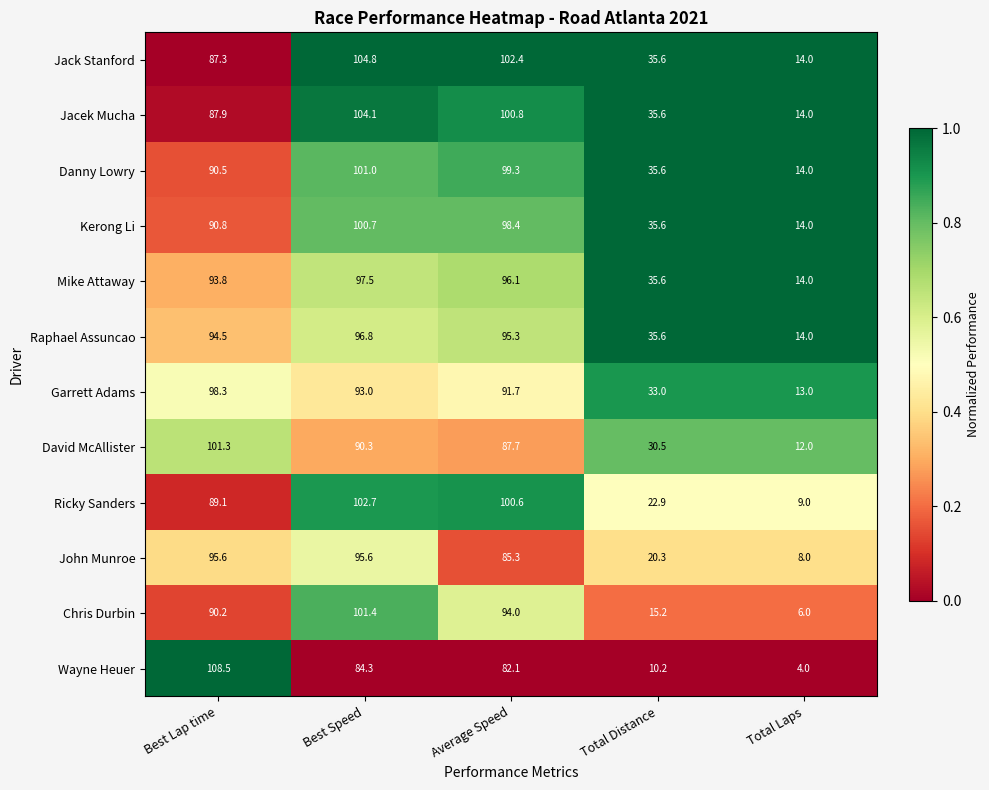

Rank the series by their maximum value, from highest to lowest.

Wayne Heuer, Jack Stanford, Jacek Mucha, Ricky Sanders, Chris Durbin, David McAllister, Danny Lowry, Kerong Li, Garrett Adams, Mike Attaway, Raphael Assuncao, John Munroe